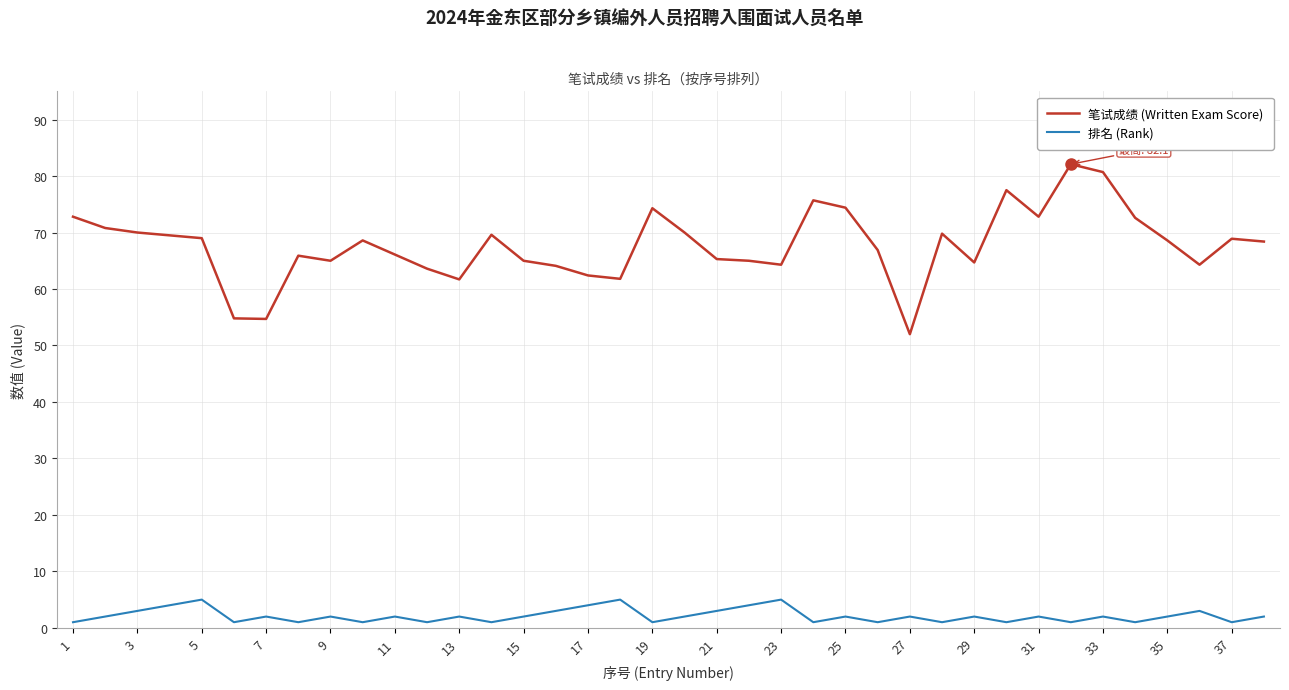

True or false: 笔试成绩 (Written Exam Score) and 排名 (Rank) intersect in this chart.

False